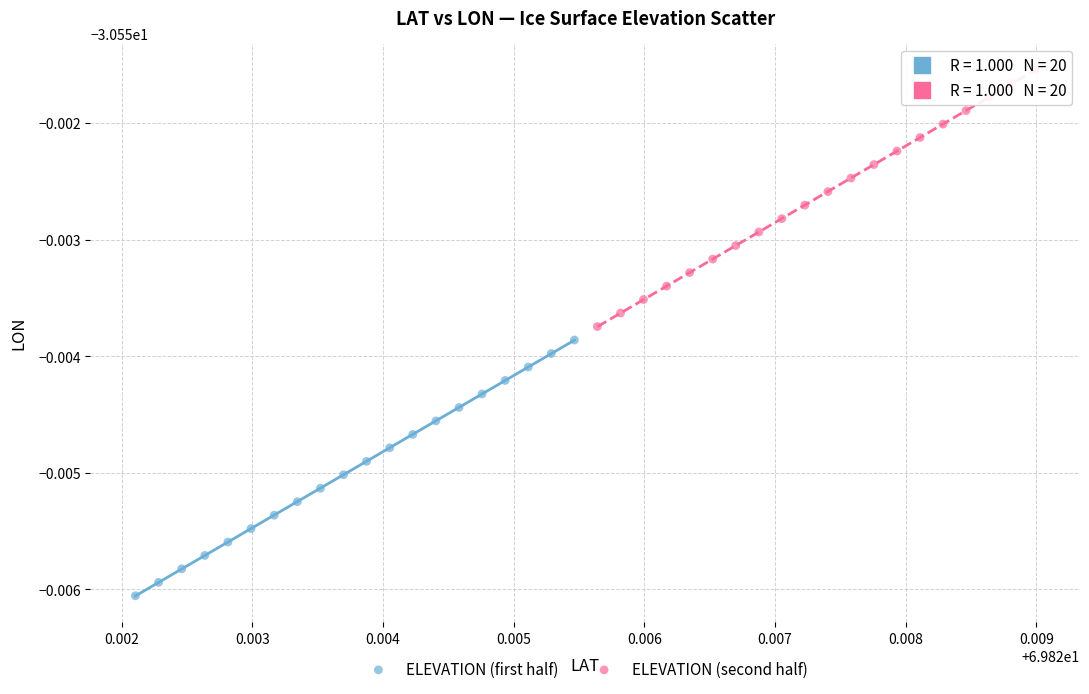

Which series reaches the maximum Y coordinate?

ELEVATION (second half)